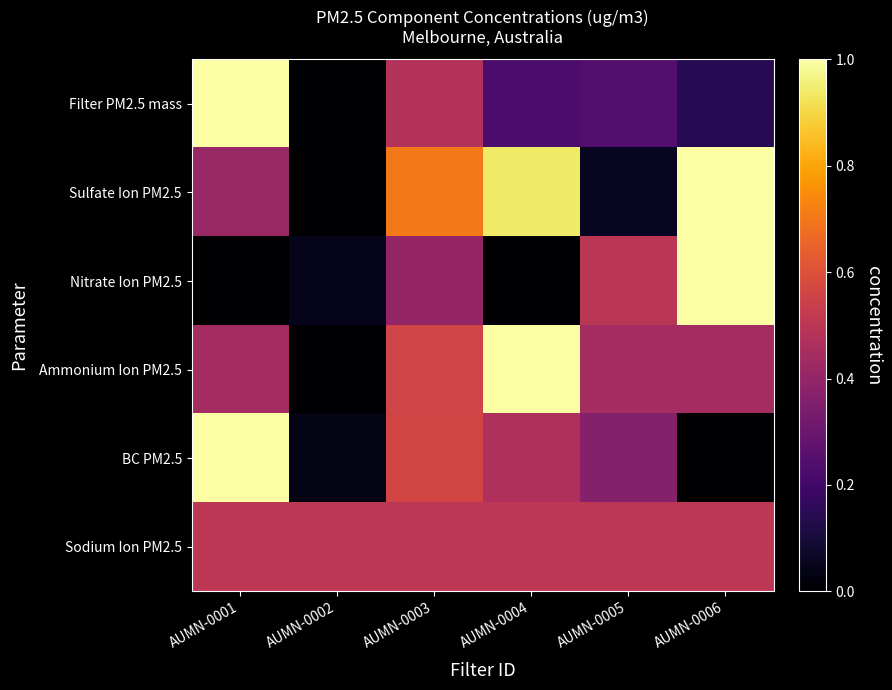

How many categories are shown in the chart?

6